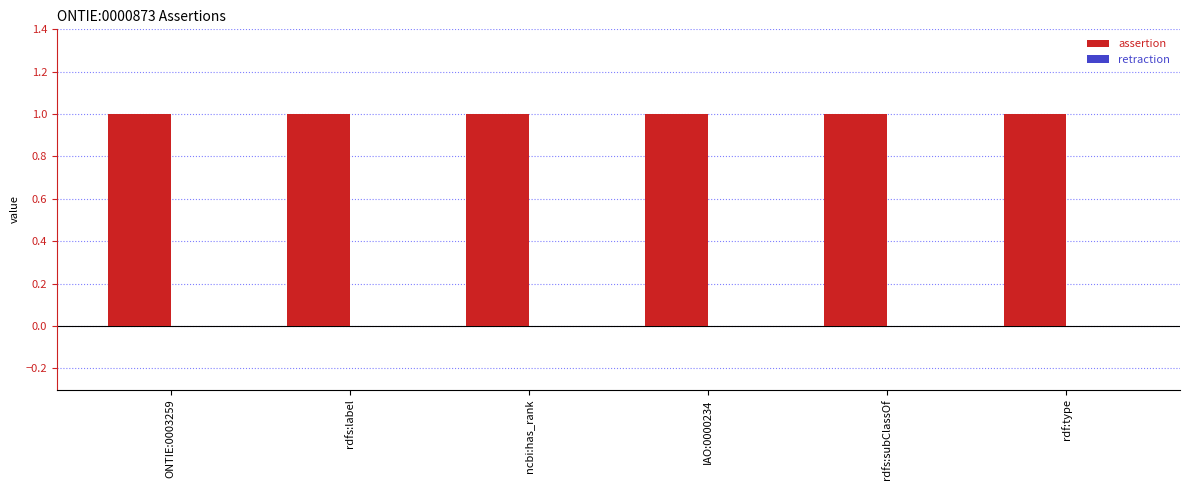

What is the label of the 3rd bar from the left?

ncbi:has_rank